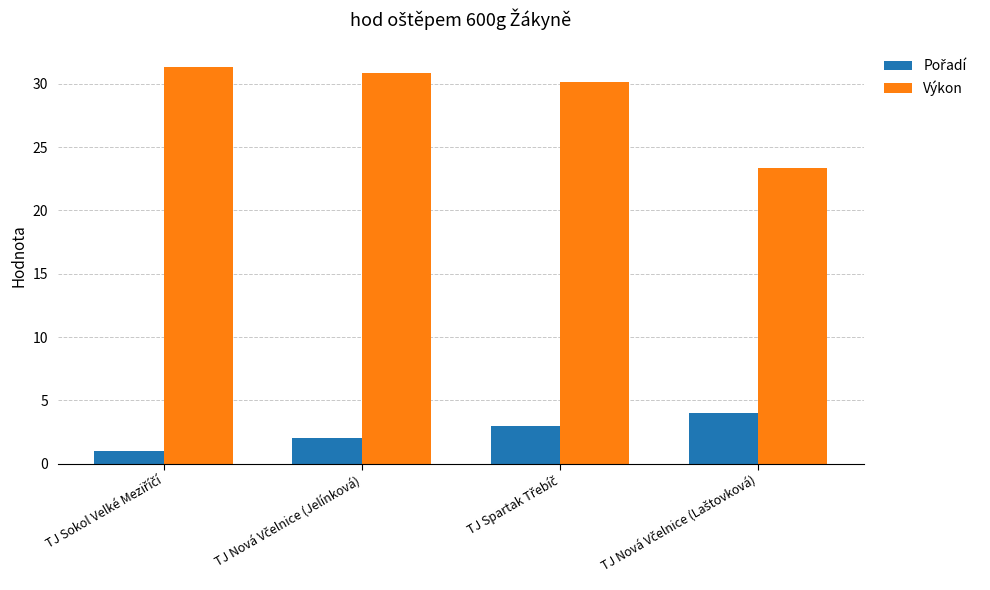

How many bars are there in total?

8